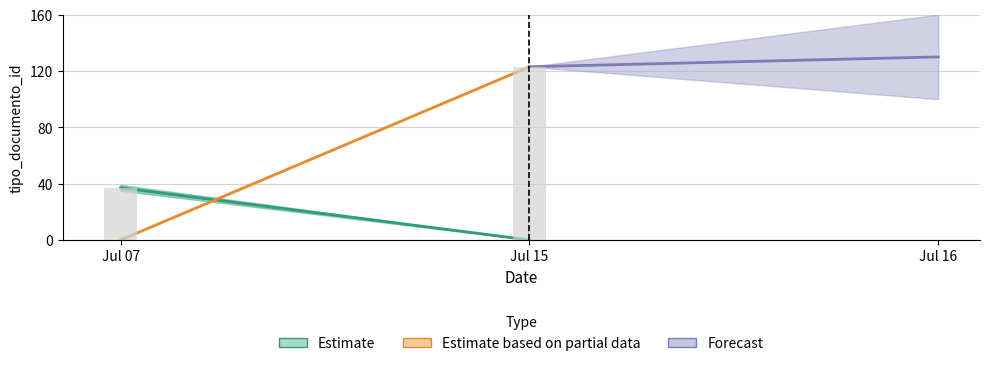

Is it true that the value at Jul 15 is 123?

True